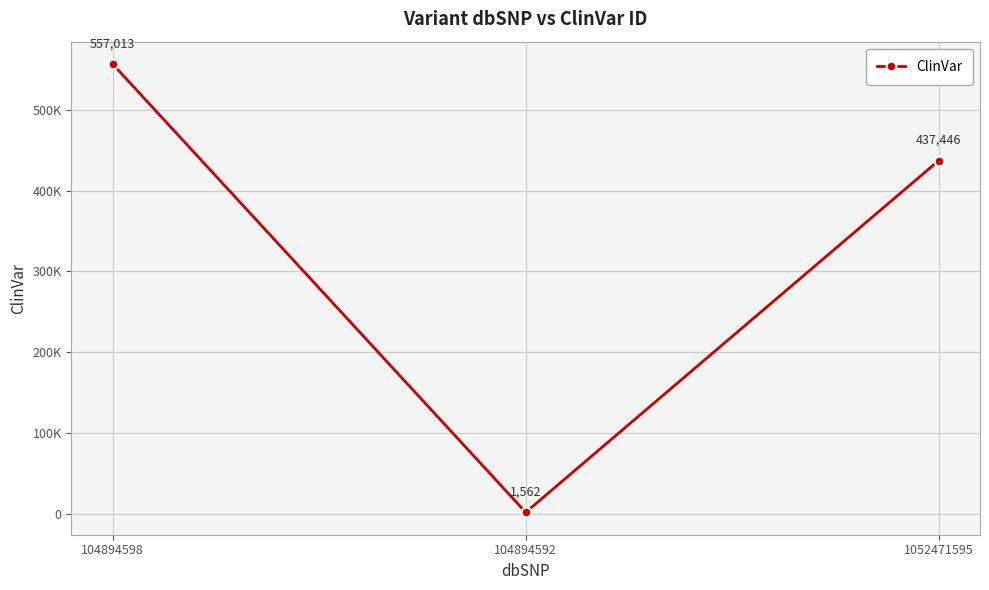

Reading left to right, list all the values displayed in this chart.

104894598=557013	104894592=1562	1052471595=437446